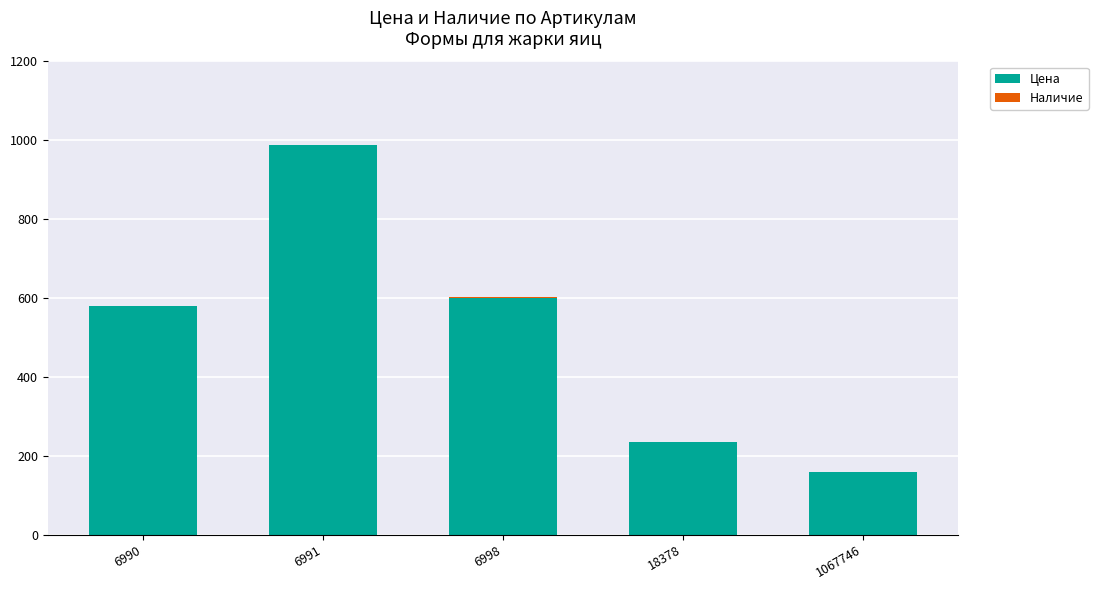

What is the total value across all series at 1067746?

160